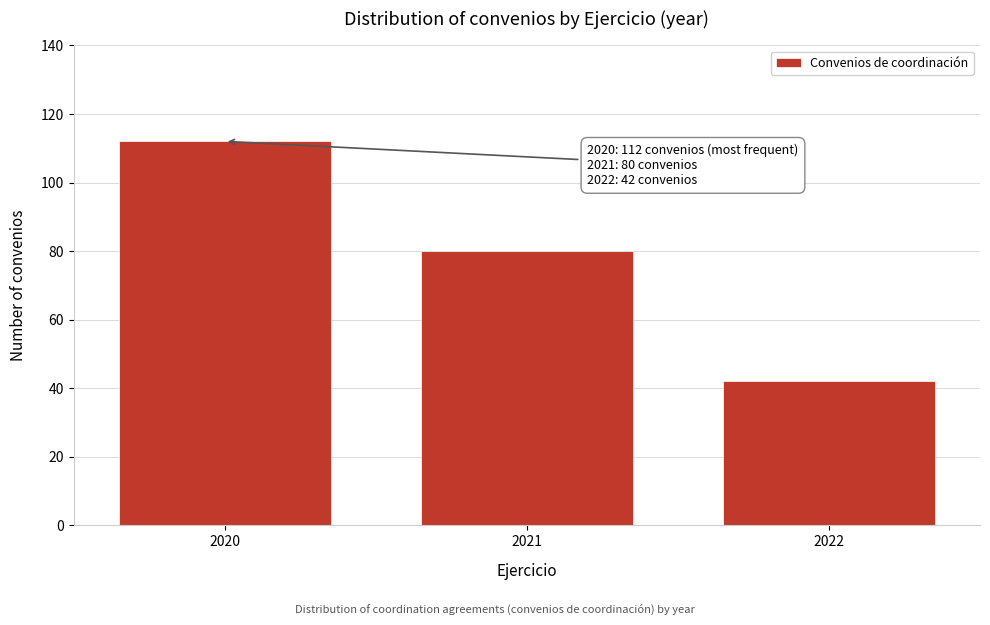

Reading left to right, what are all the values shown in this chart?

2020=112	2021=80	2022=42